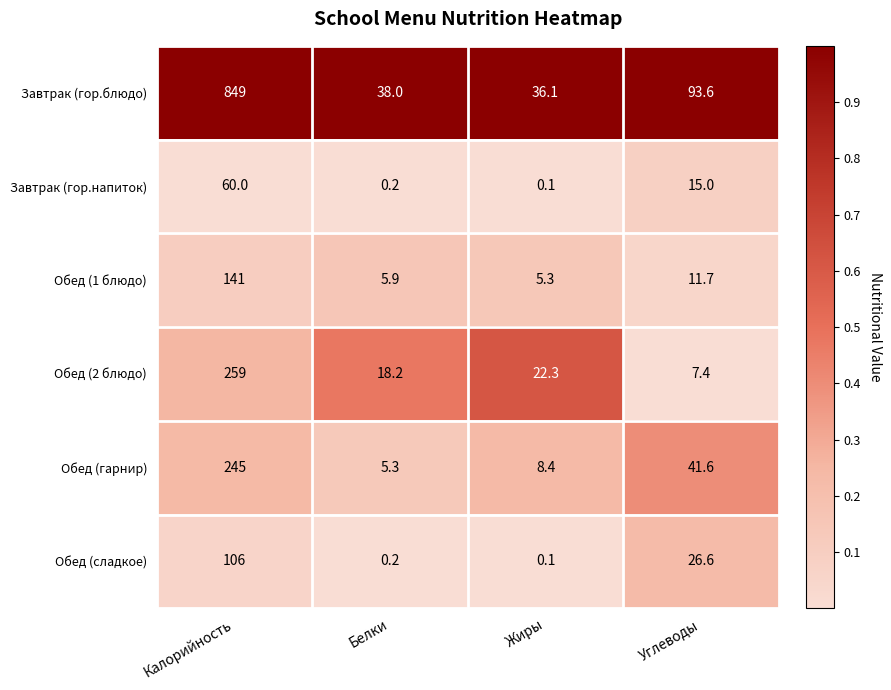

The value of Обед (гарнир) at Углеводы is 41.6. True or false?

True